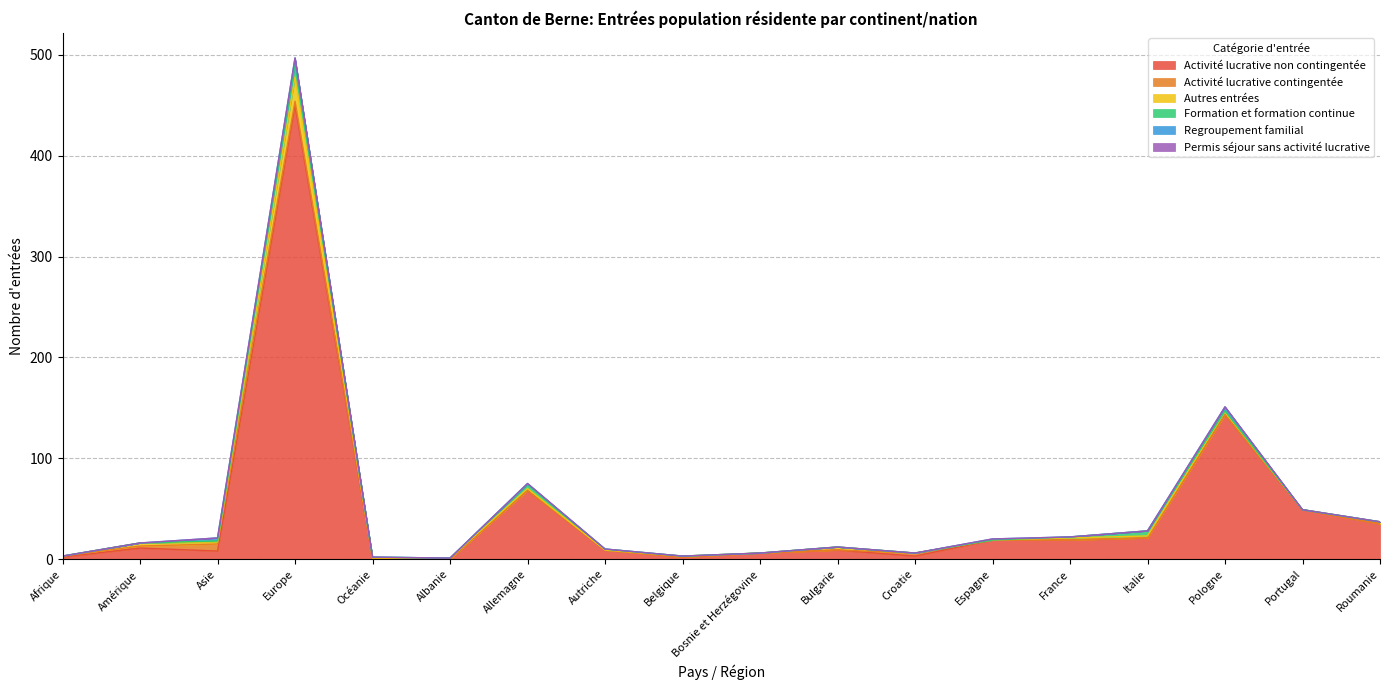

Between which two adjacent categories do Autres entrées and Activité lucrative non contingentée first intersect?

Océanie and Albanie